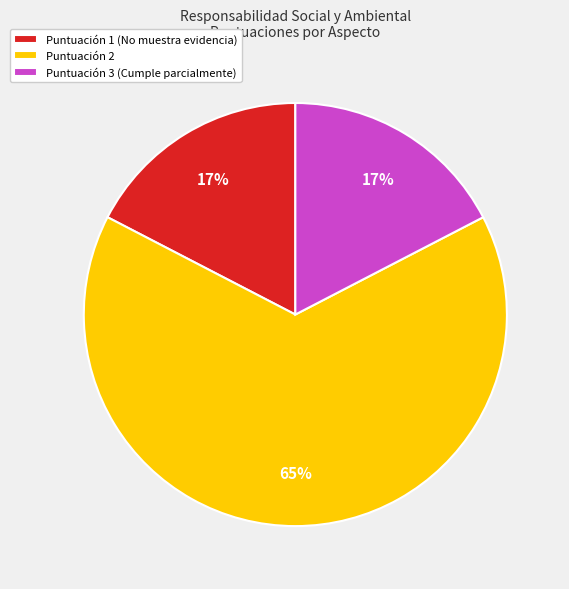

Is Puntuación 1 (No muestra evidencia) the majority of the pie?

No